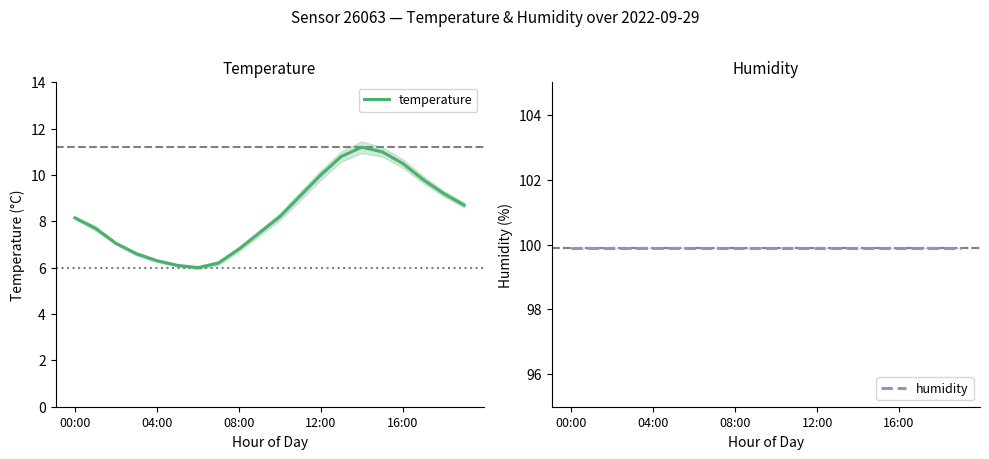

Is it true that temperature equals 9.8 at 17?

True